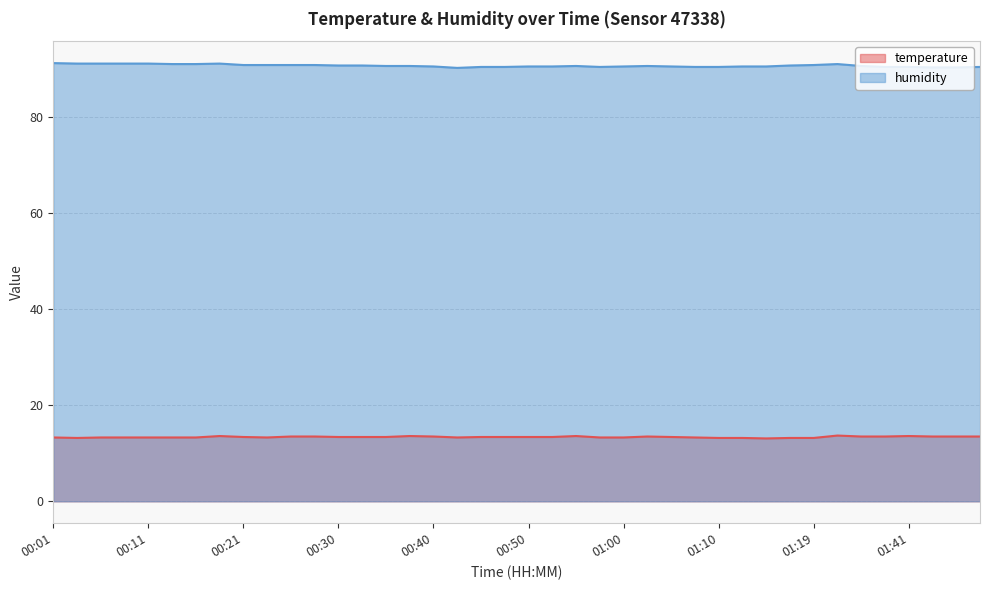

What is the average value of the temperature series?

13.4